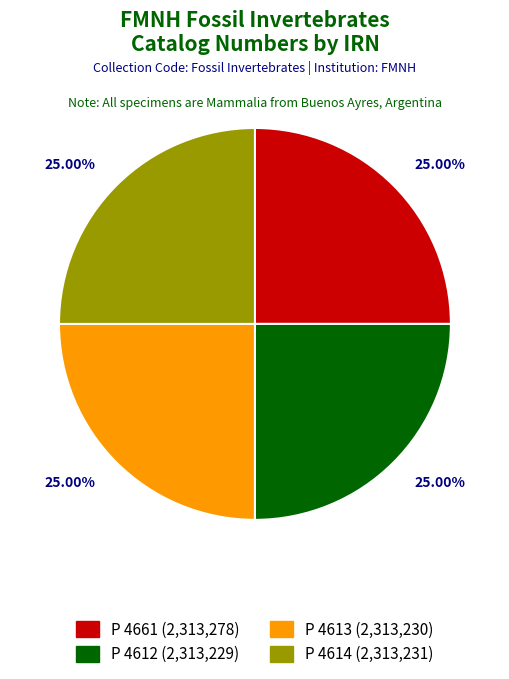

Approximately how many times larger is the value at P 4613 (2,313,230) compared to P 4661 (2,313,278)?

1.0